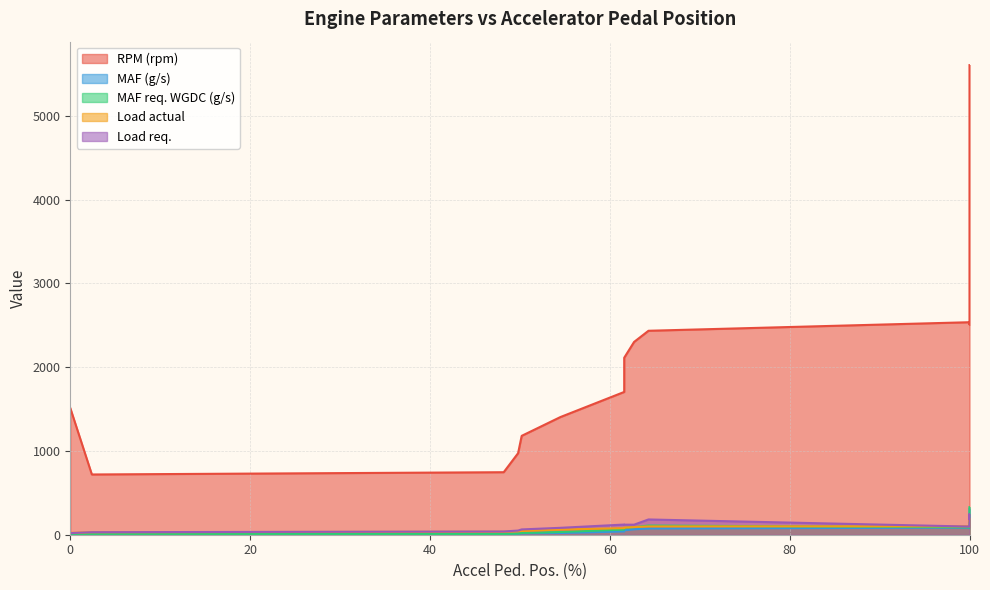

How many categories are shown in the chart?

20